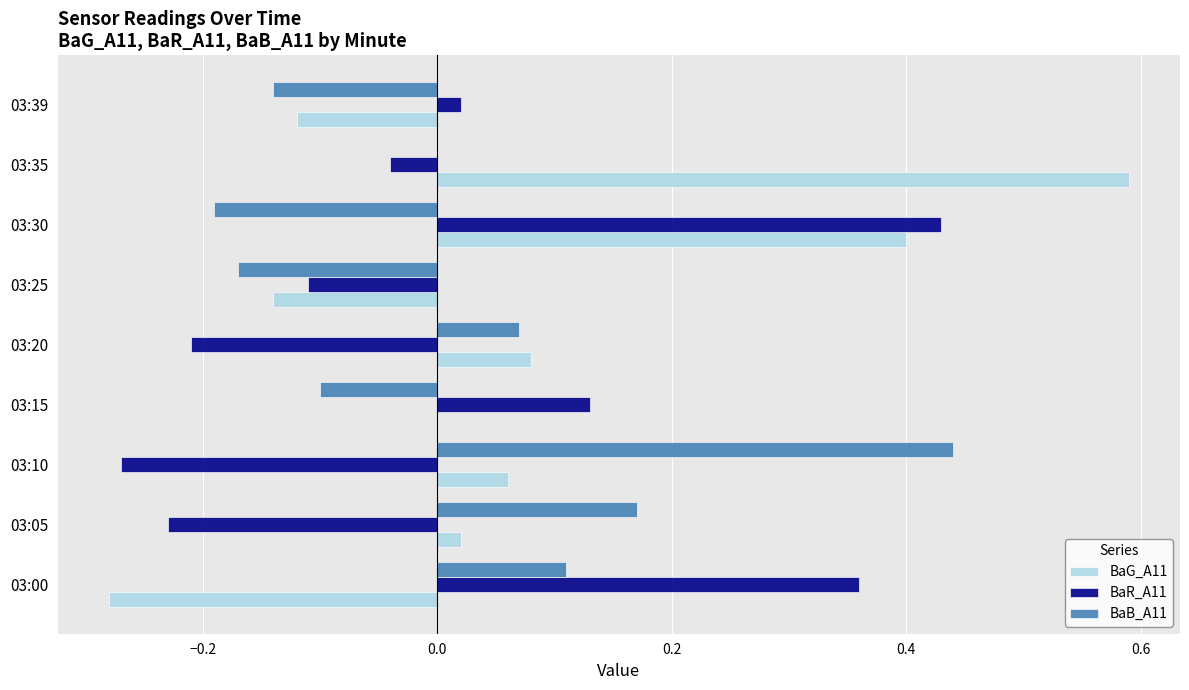

Which series changed the most between 03:10 and 03:35?

BaG_A11